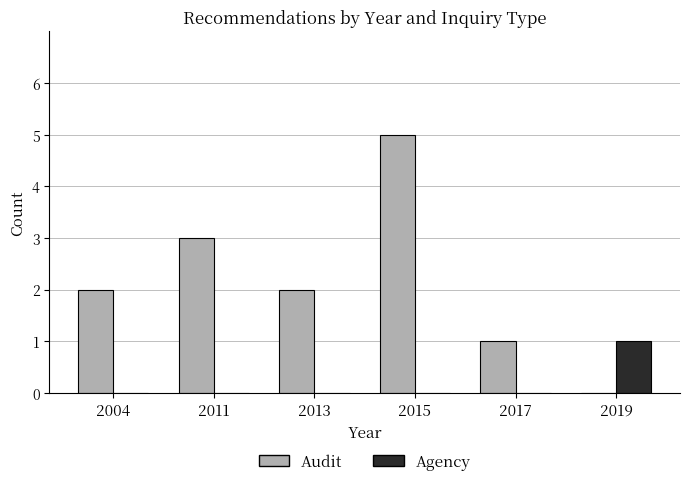

What are all the series names shown in the legend?

Audit, Agency